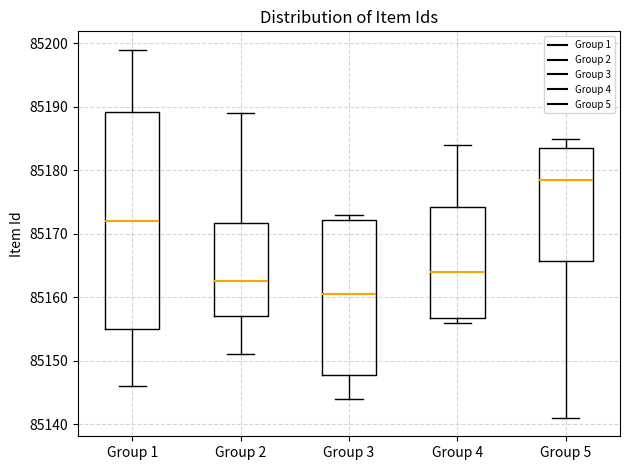

Reading left to right, read every box against the y-axis: the position of its median line, the range the box covers, and the ends of its whiskers. The values are not printed on the chart, so give them approximately, as read against the axis.

Group 1: median 85172, box 85155 to 85189, whiskers 85146 to 85199
Group 2: median 85163, box 85157 to 85172, whiskers 85151 to 85189
Group 3: median 85161, box 85148 to 85172, whiskers 85144 to 85173
Group 4: median 85164, box 85157 to 85174, whiskers 85156 to 85184
Group 5: median 85179, box 85166 to 85184, whiskers 85141 to 85185